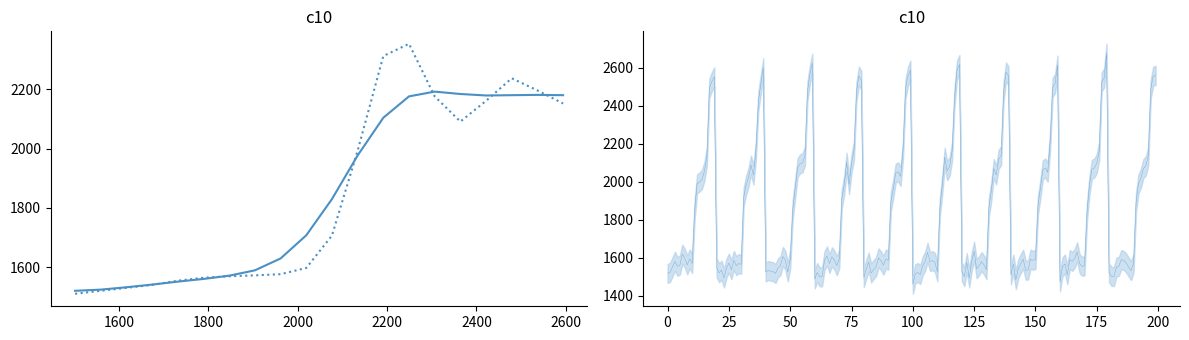

What is the sum of all values?

36929